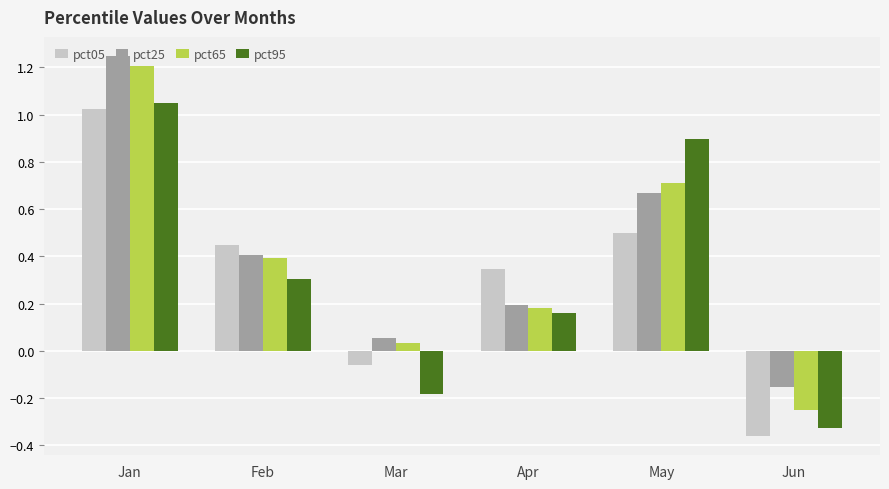

How many values in the pct25 series exceed 0?

5